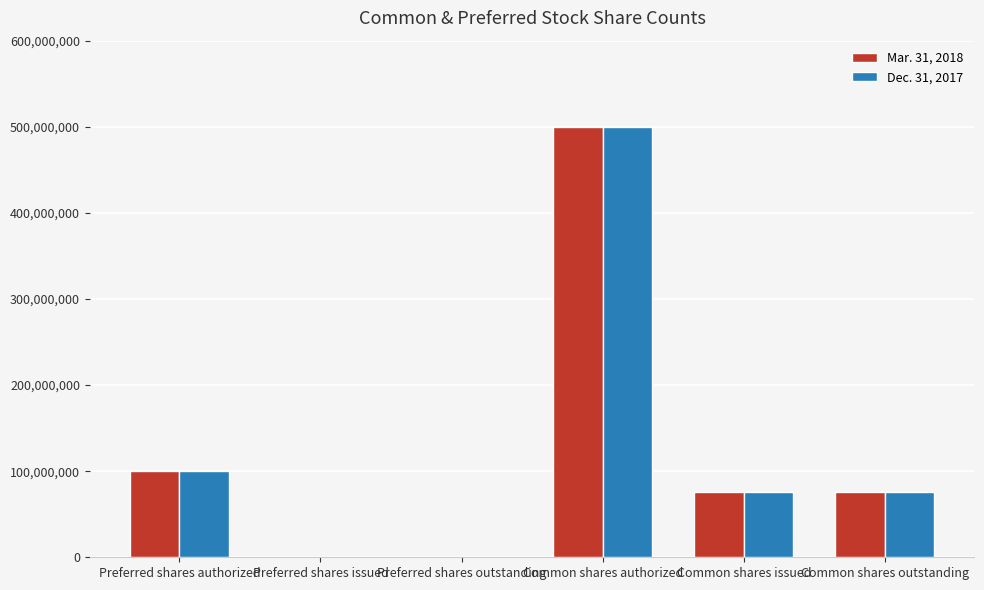

Is it true that Mar. 31, 2018 equals 269592057 at Common shares authorized?

False